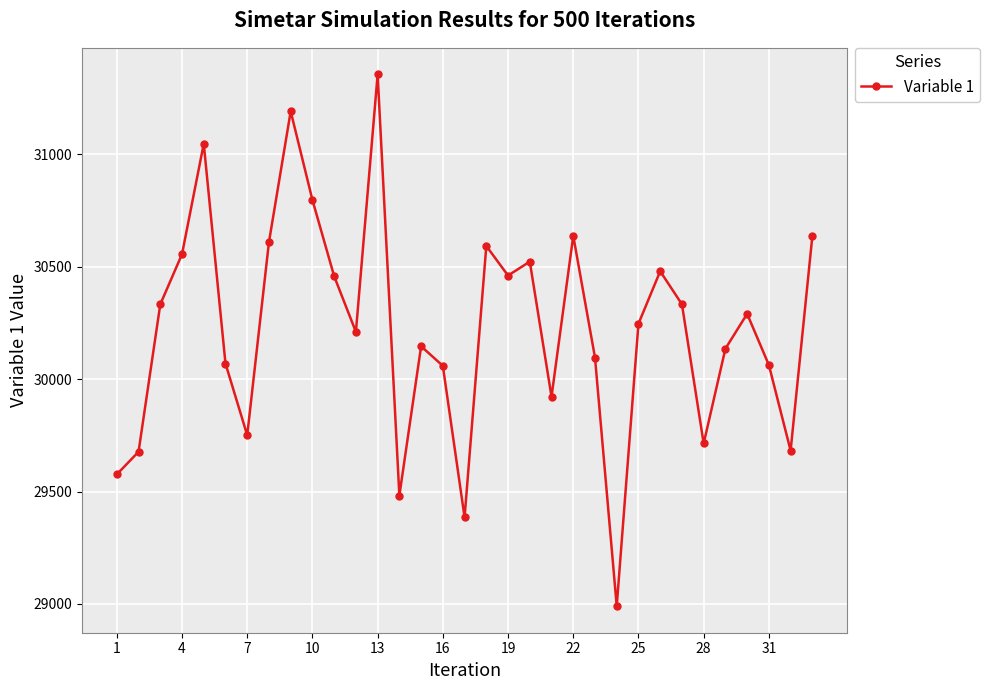

What is the average value?

30227.5